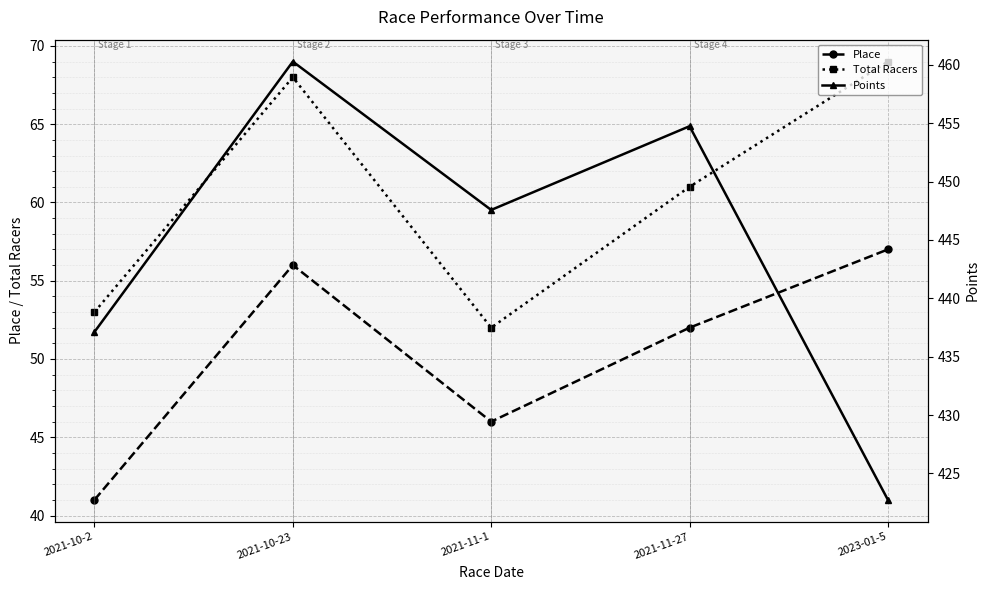

True or false: Total Racers and Points cross at least once.

False